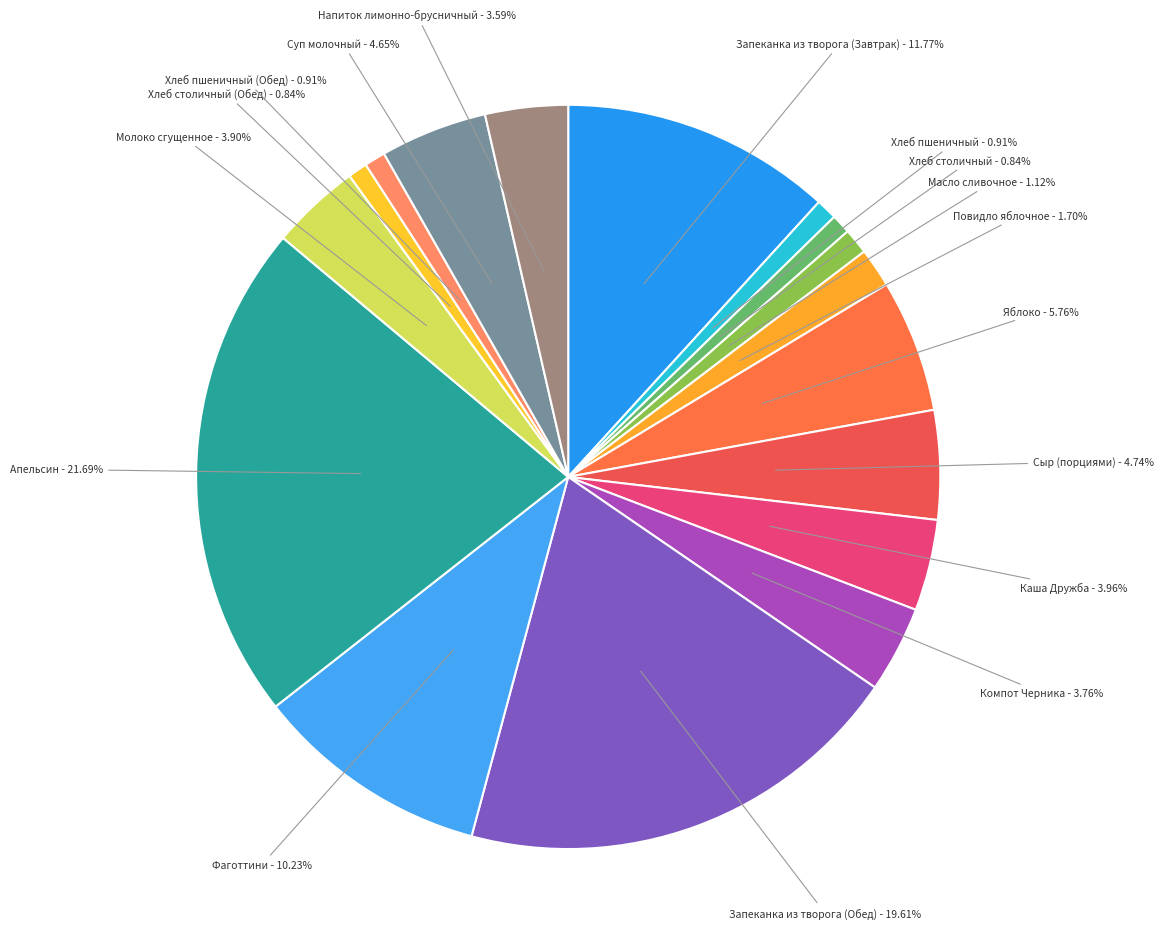

Which slice is the largest?

Апельсин